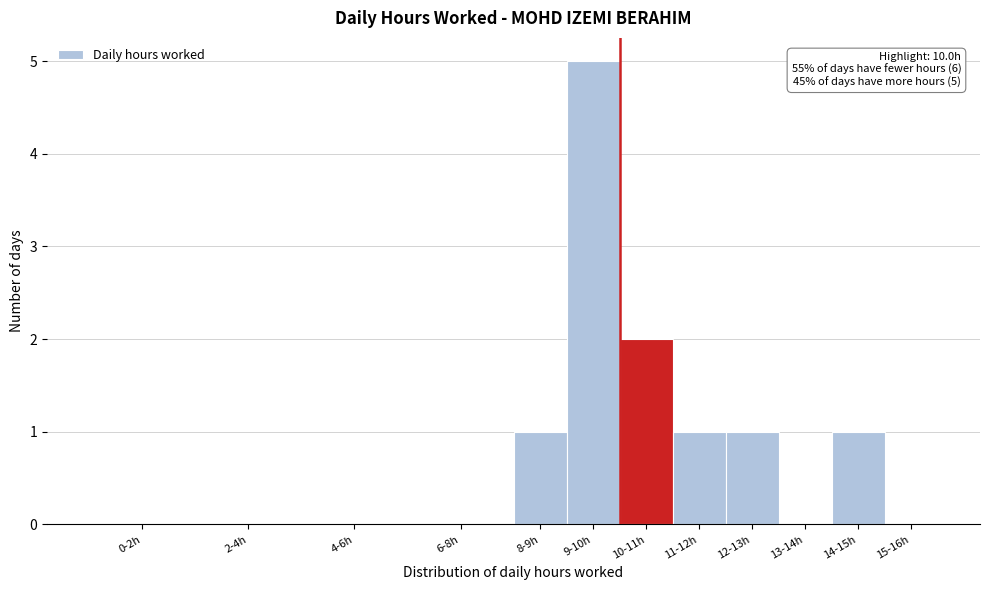

Reading right to left, what are all the values shown in this chart?

15-16h=0	14-15h=1	13-14h=0	12-13h=1	11-12h=1	10-11h=2	9-10h=5	8-9h=1	6-8h=0	4-6h=0	2-4h=0	0-2h=0